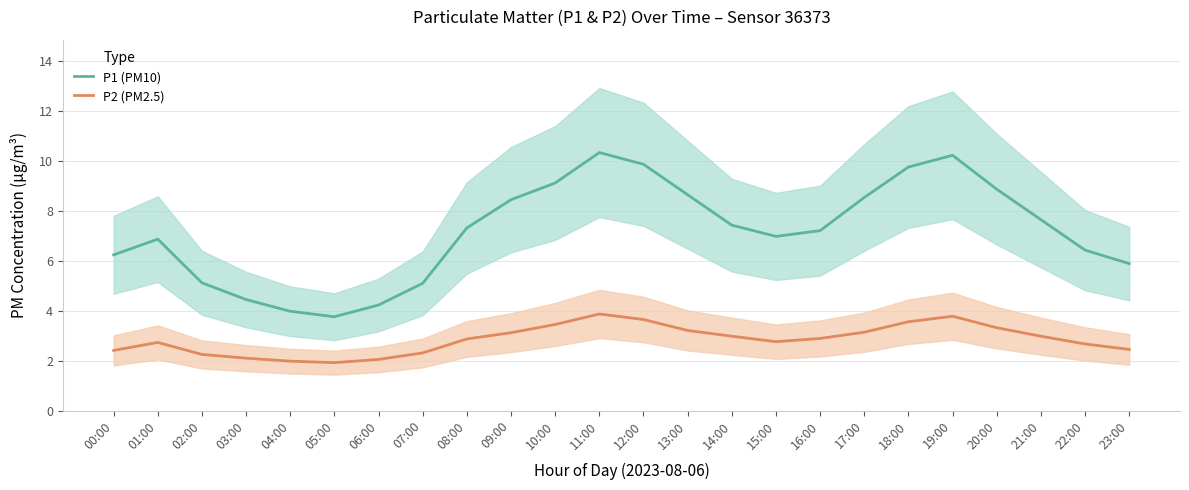

What is the label of the 16th point from the right?

08:00